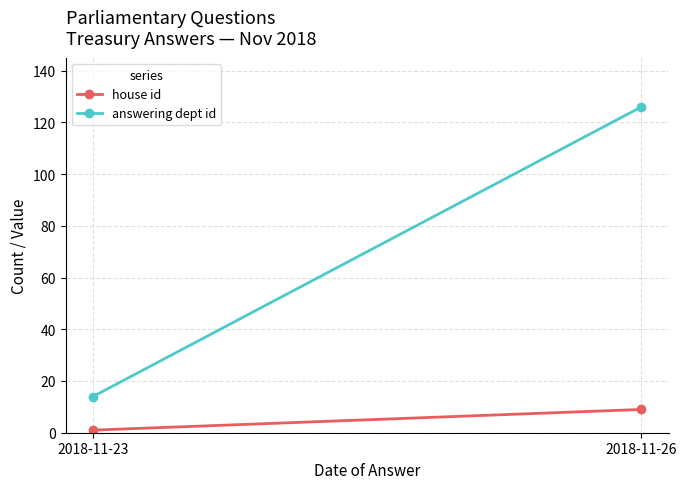

What is the sum of all answering dept id values?

140